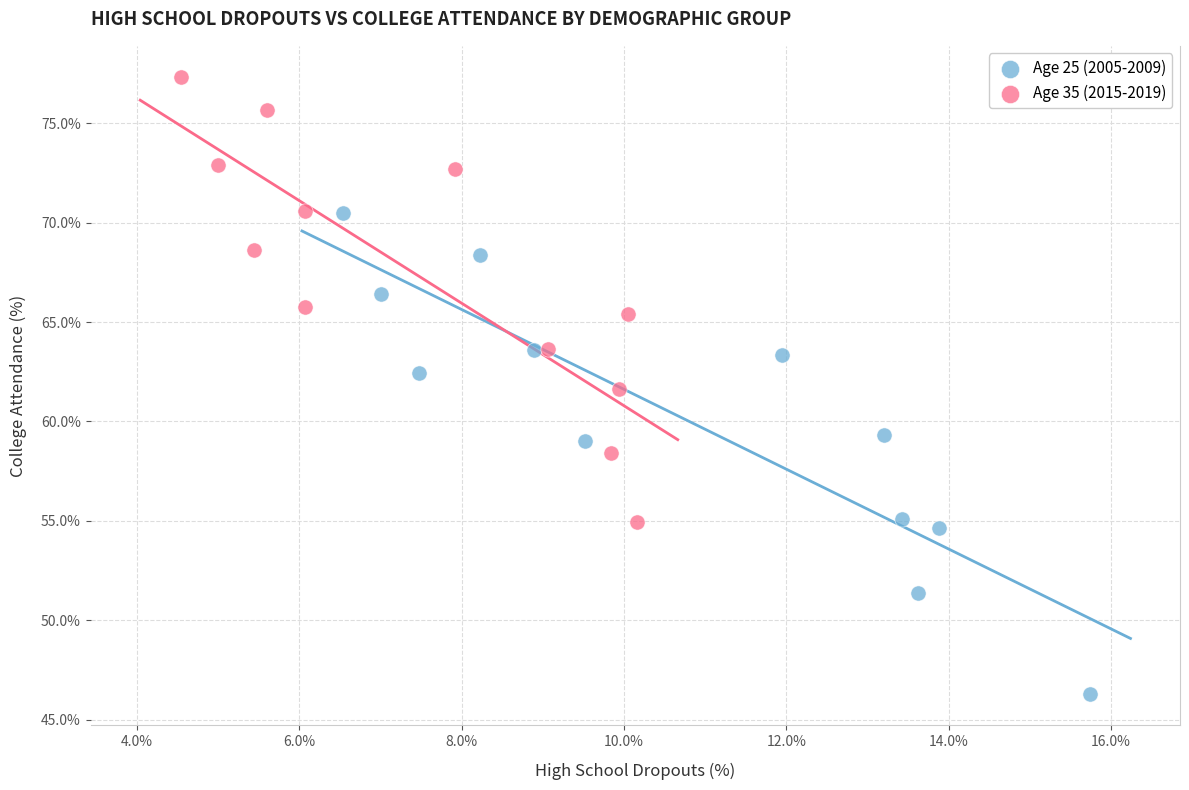

Which series reaches the maximum Y coordinate?

Age 35 (2015-2019)